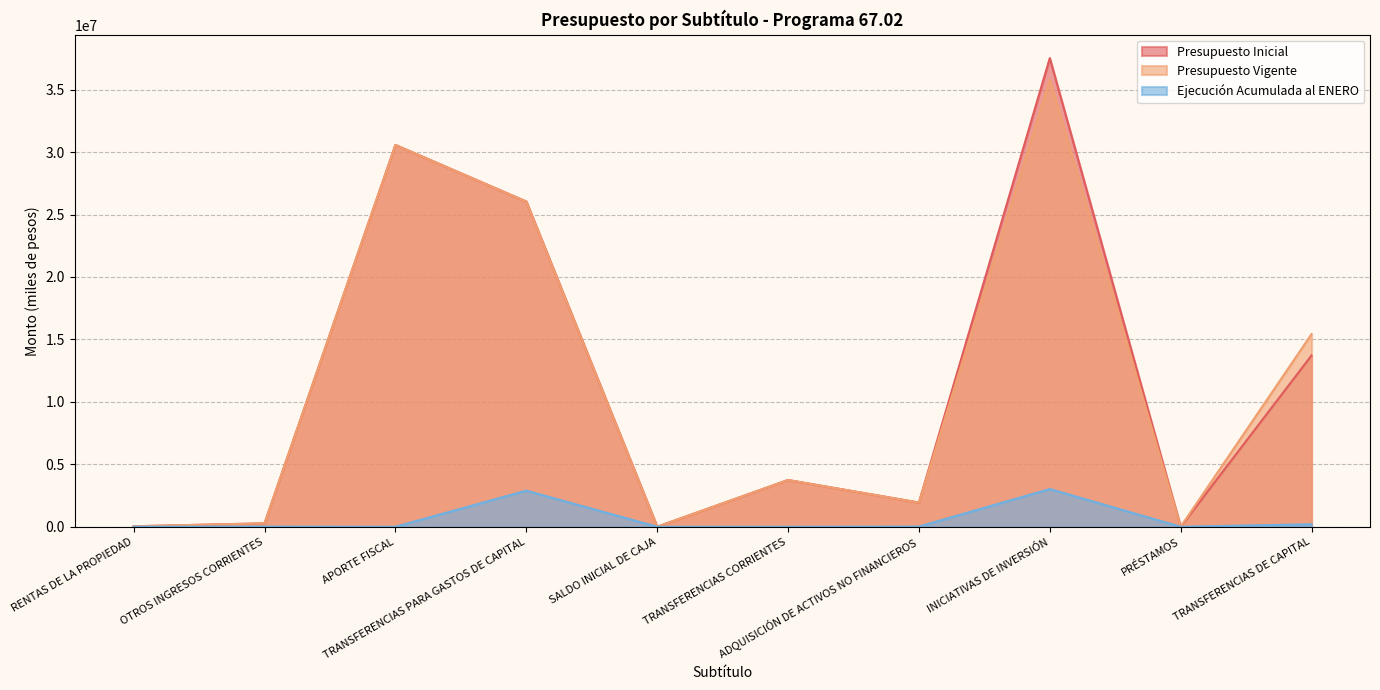

At which label does Presupuesto Inicial reach its minimum?

PRÉSTAMOS